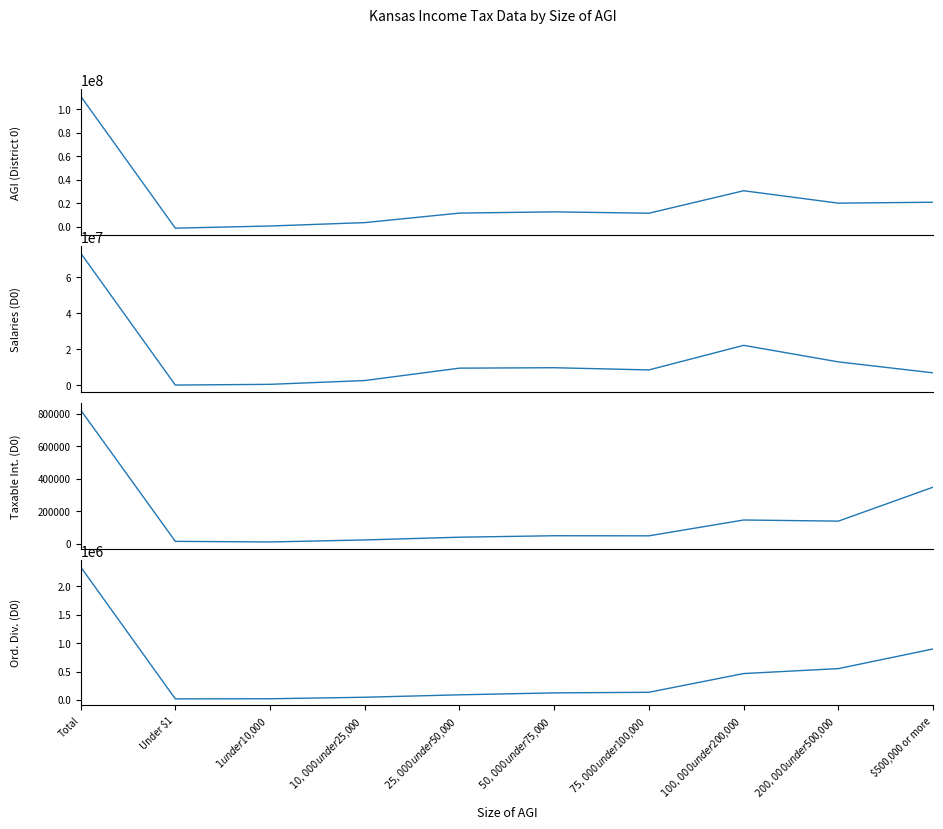

Is it true that District 0 - Ord. Dividends equals 503953 at Total?

False